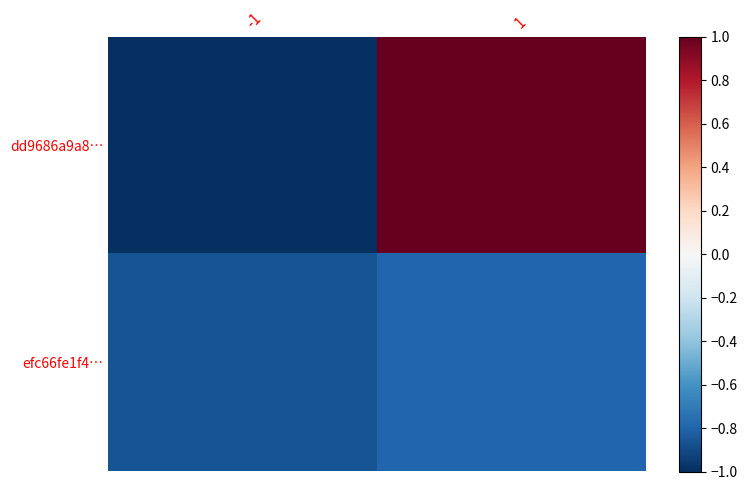

Reading left to right, list all the values displayed in this chart.

dd9686a9a8…: -1=-1.0	1=1.0
efc66fe1f4…: -1=-0.9	1=-0.8